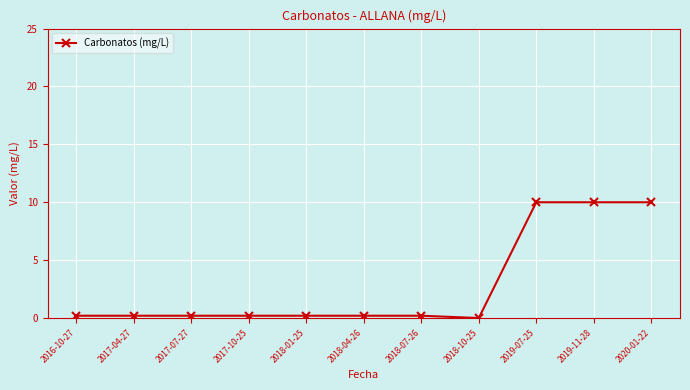

True or false: the data shows 0.2 at 2016-10-27.

True